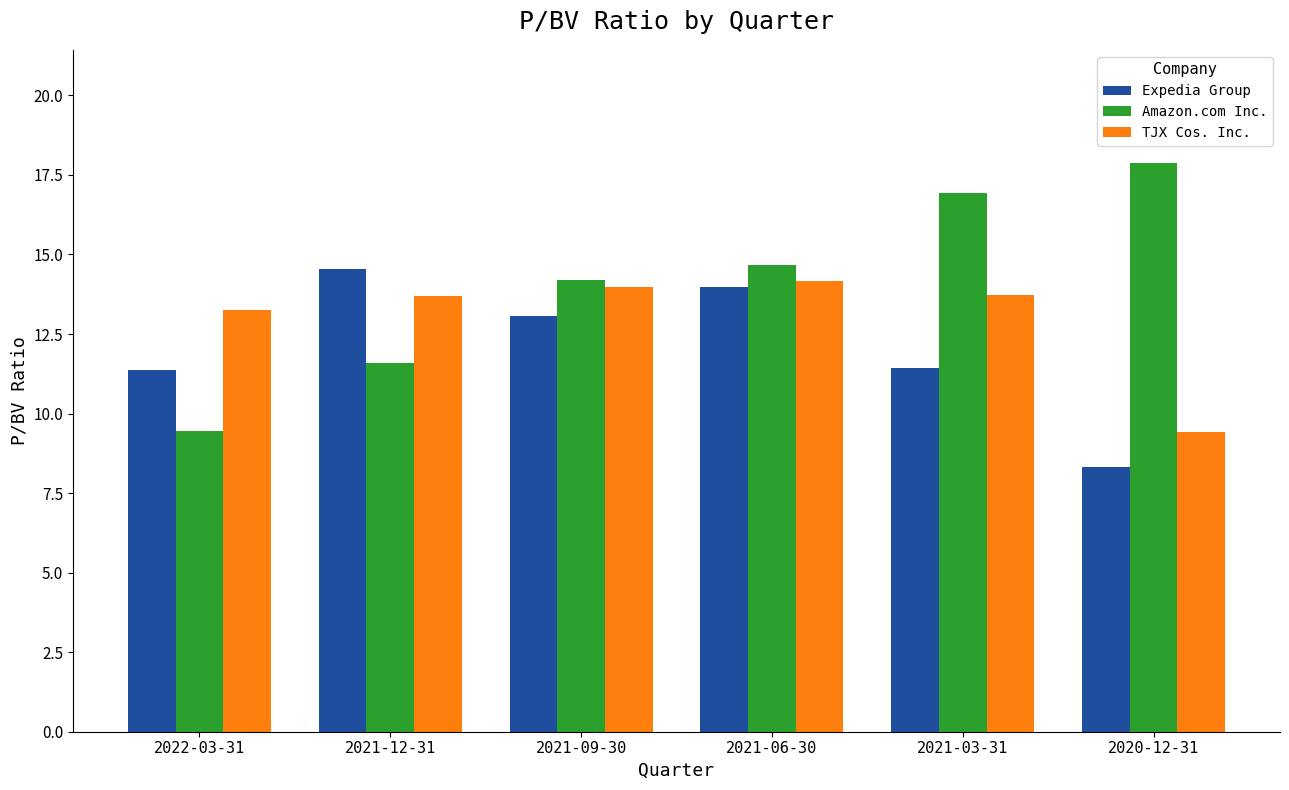

Rank the series by their maximum value, from lowest to highest.

TJX Cos. Inc., Expedia Group, Amazon.com Inc.